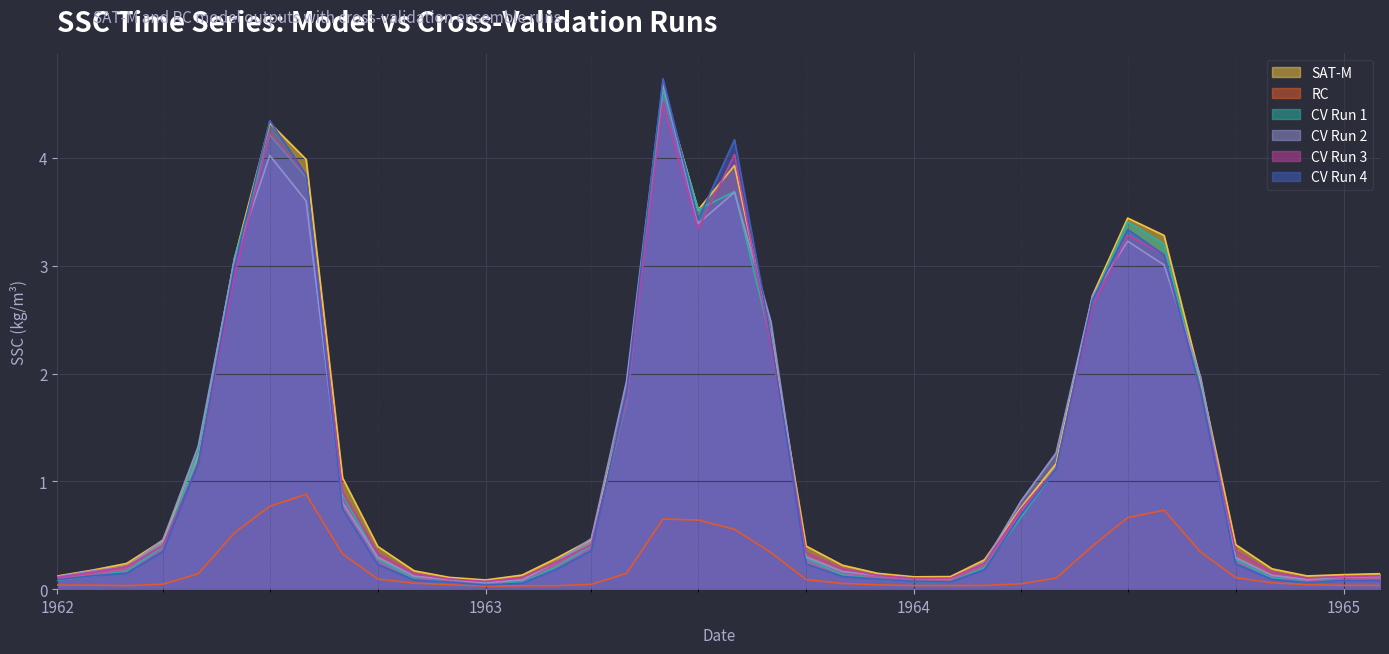

Which series has the largest range (max minus min)?

CV Run 4